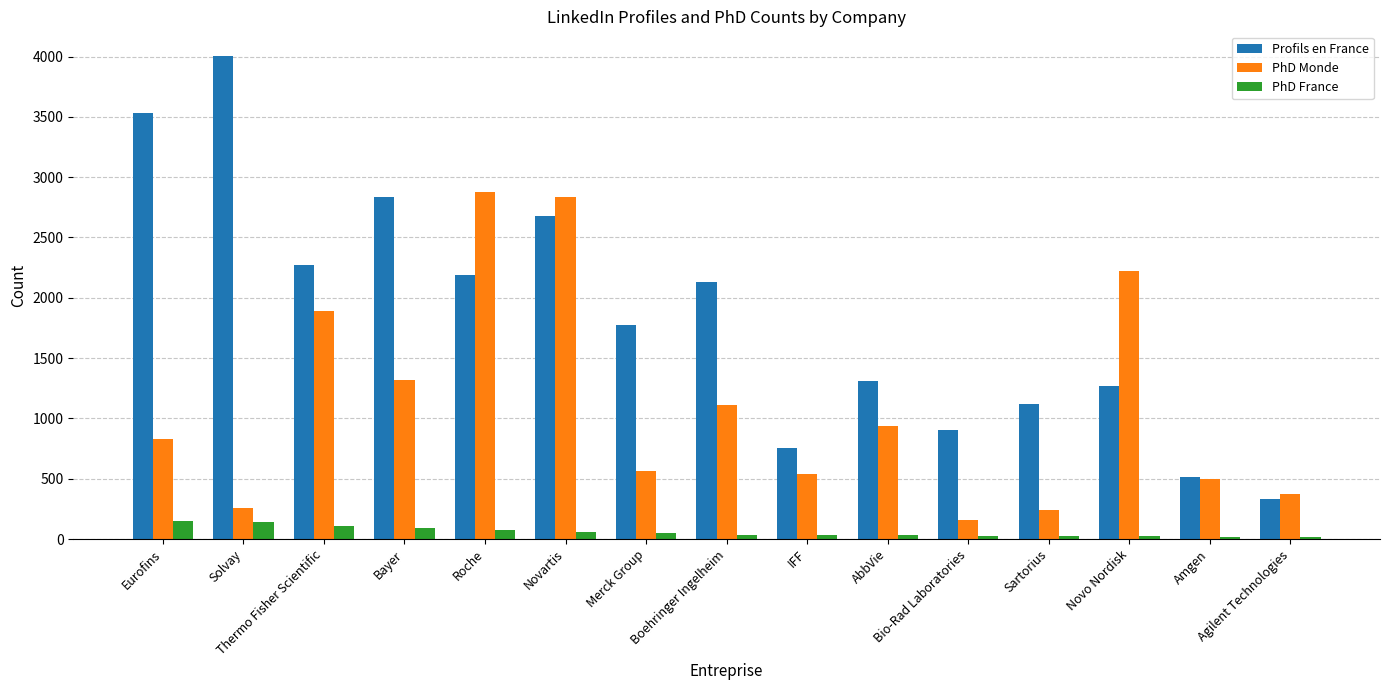

Rank the series by their maximum value, from highest to lowest.

Profils en France, PhD Monde, PhD France